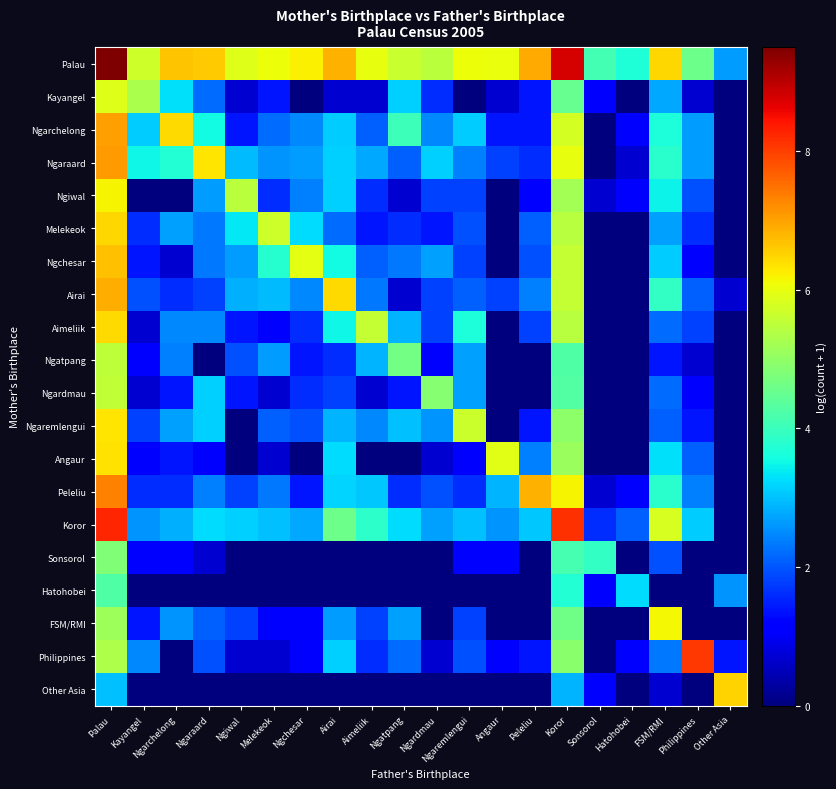

Count the number of categories in the chart.

20